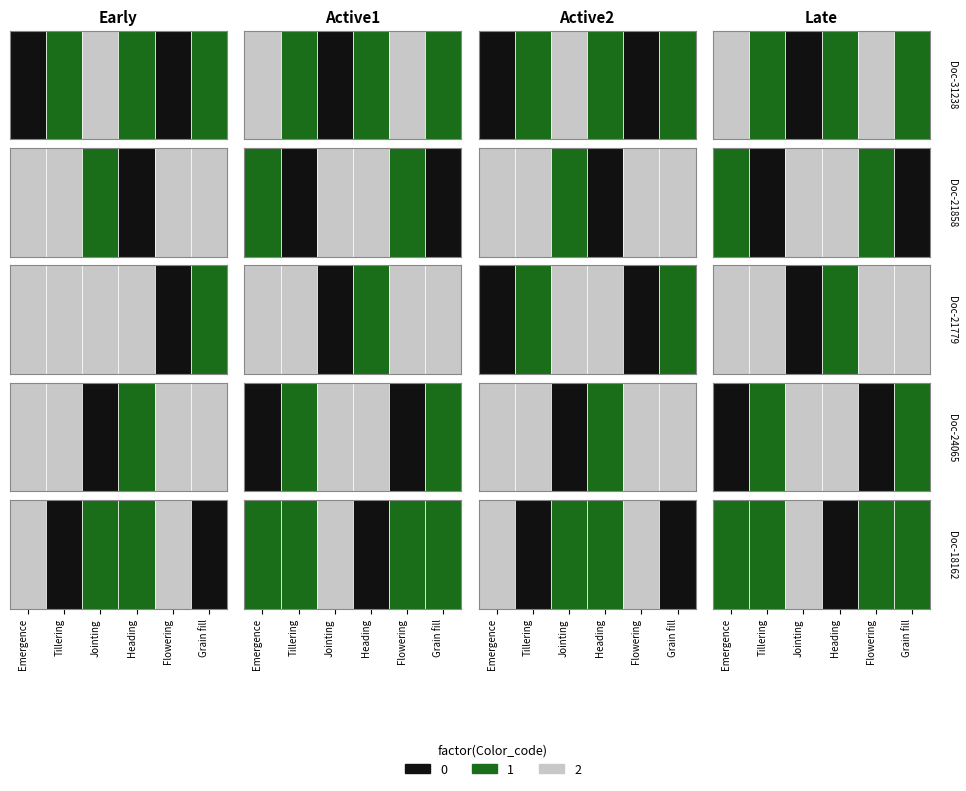

List the labels in order of OPUS4-18162 value, smallest first.

1, 5, 9, 13, 17, 21, 2, 3, 6, 7, 10, 11, 14, 15, 18, 19, 22, 23, 0, 4, 8, 12, 16, 20